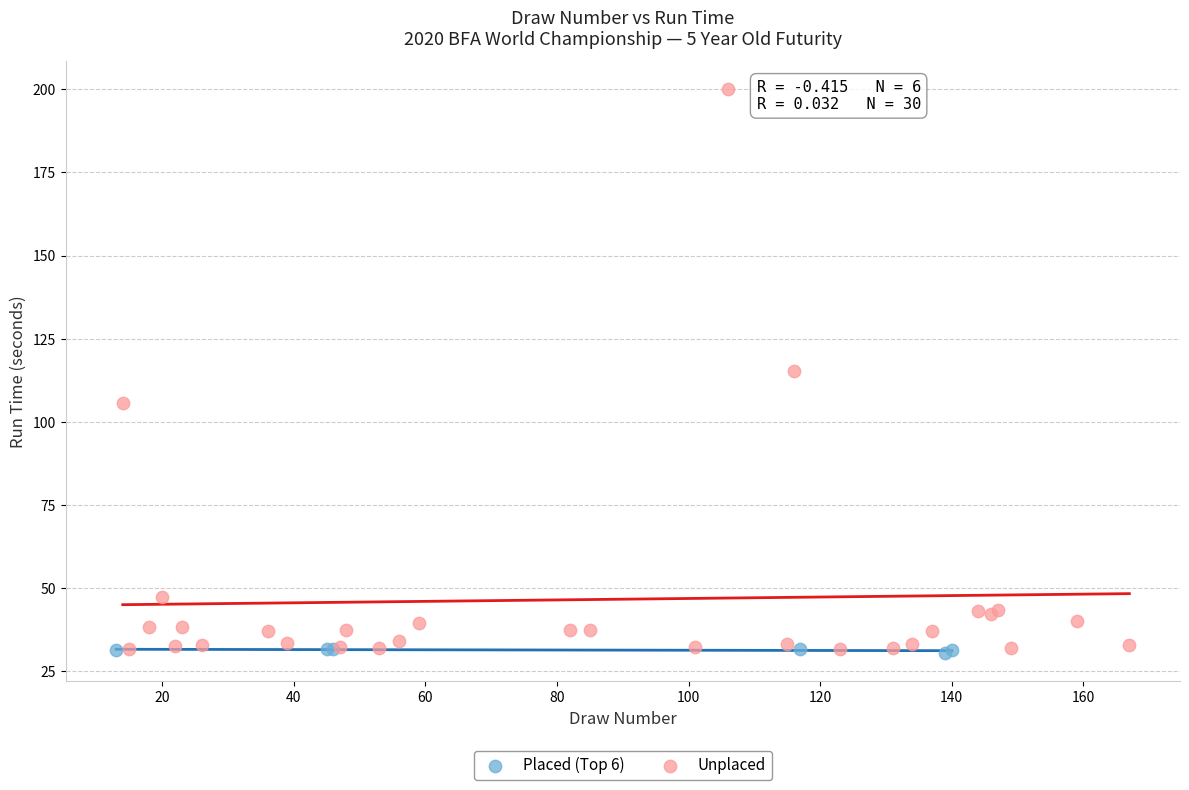

Which series has the largest Y range (max minus min)?

Unplaced